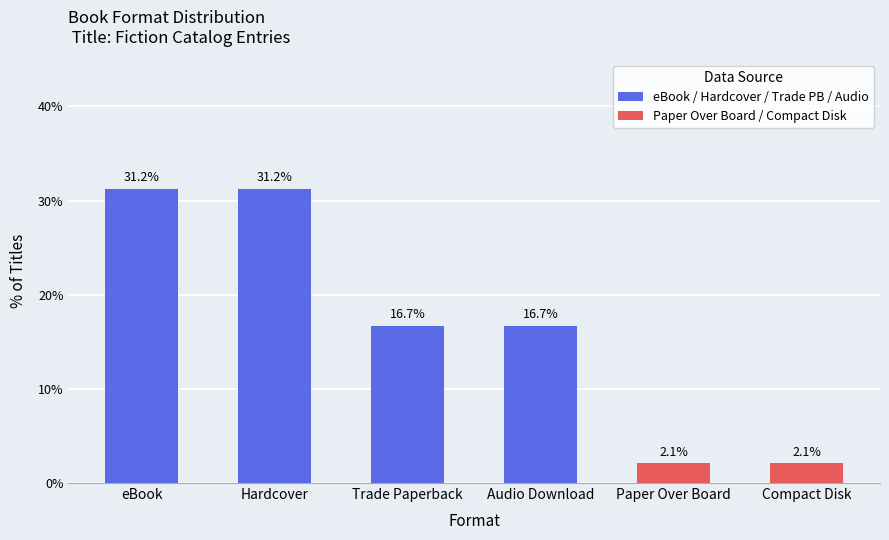

How many bars are there in total?

6